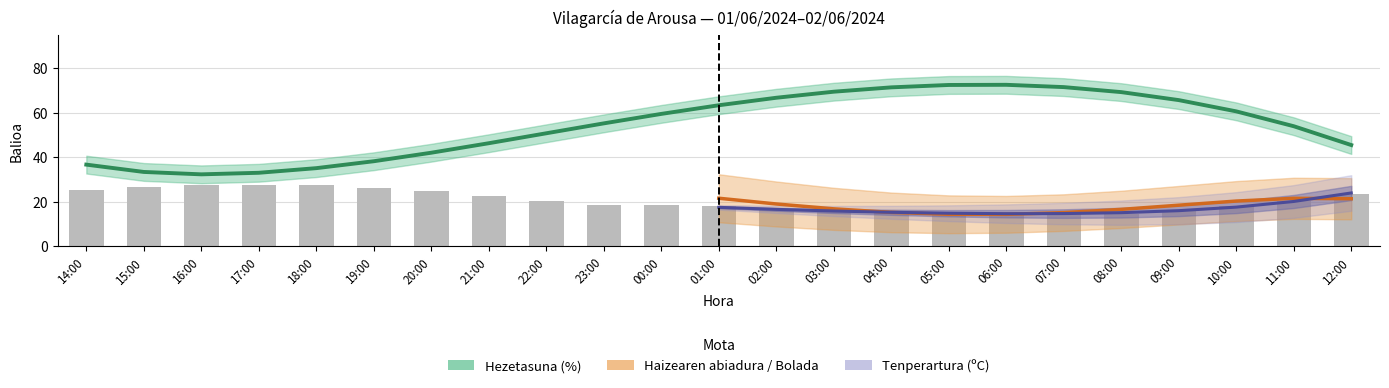

What is the label of the 5th bar from the right?

08:00